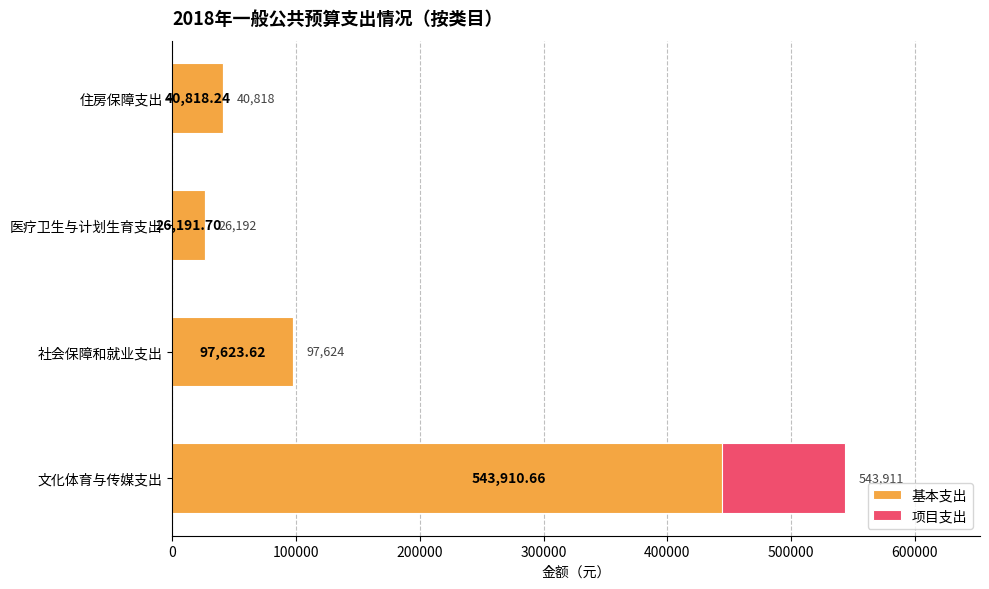

At which category is the sum across all series the highest?

文化体育与传媒支出